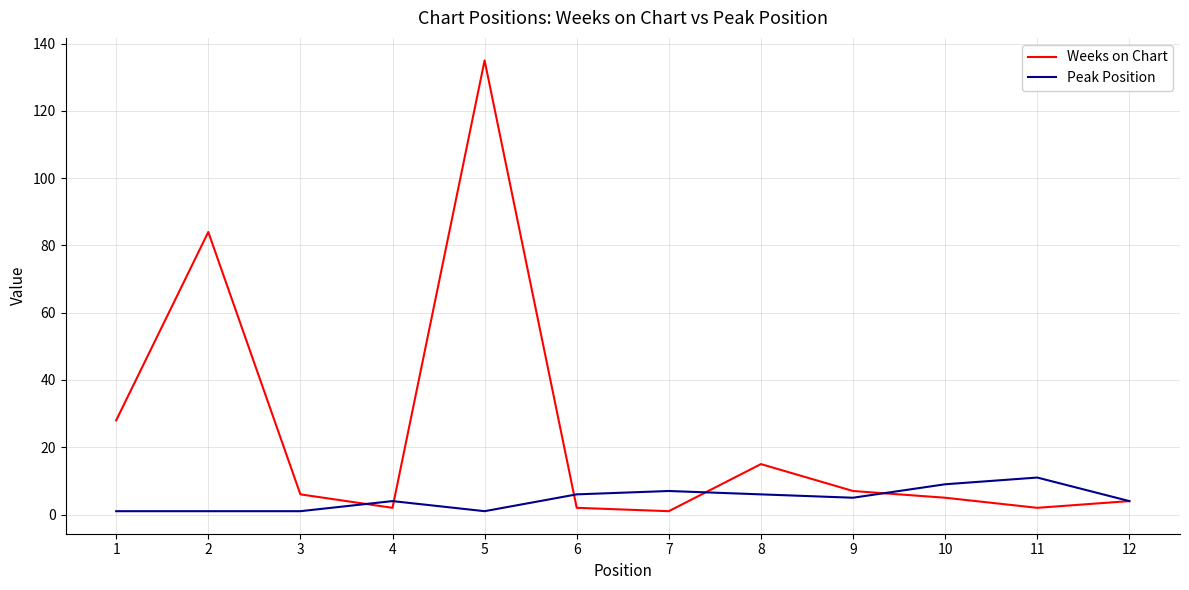

True or false: Peak Position has a value of 4 at 4.

True